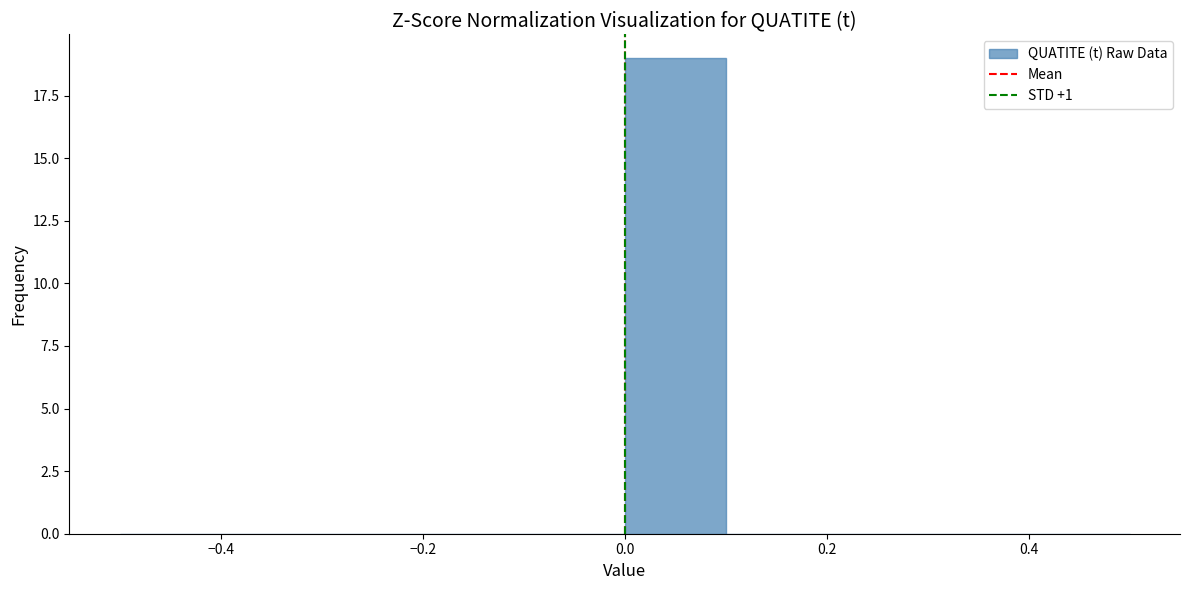

Reading left to right, list every bar in this chart as the range it spans on the x-axis followed by its height. The values are not printed on the chart, so give them approximately, as read against the axis.

-0.5 to -0.4: 0
-0.4 to -0.3: 0
-0.3 to -0.2: 0
-0.2 to -0.1: 0
-0.1 to 0.0: 0
0.0 to 0.1: 19
0.1 to 0.2: 0
0.2 to 0.3: 0
0.3 to 0.4: 0
0.4 to 0.5: 0